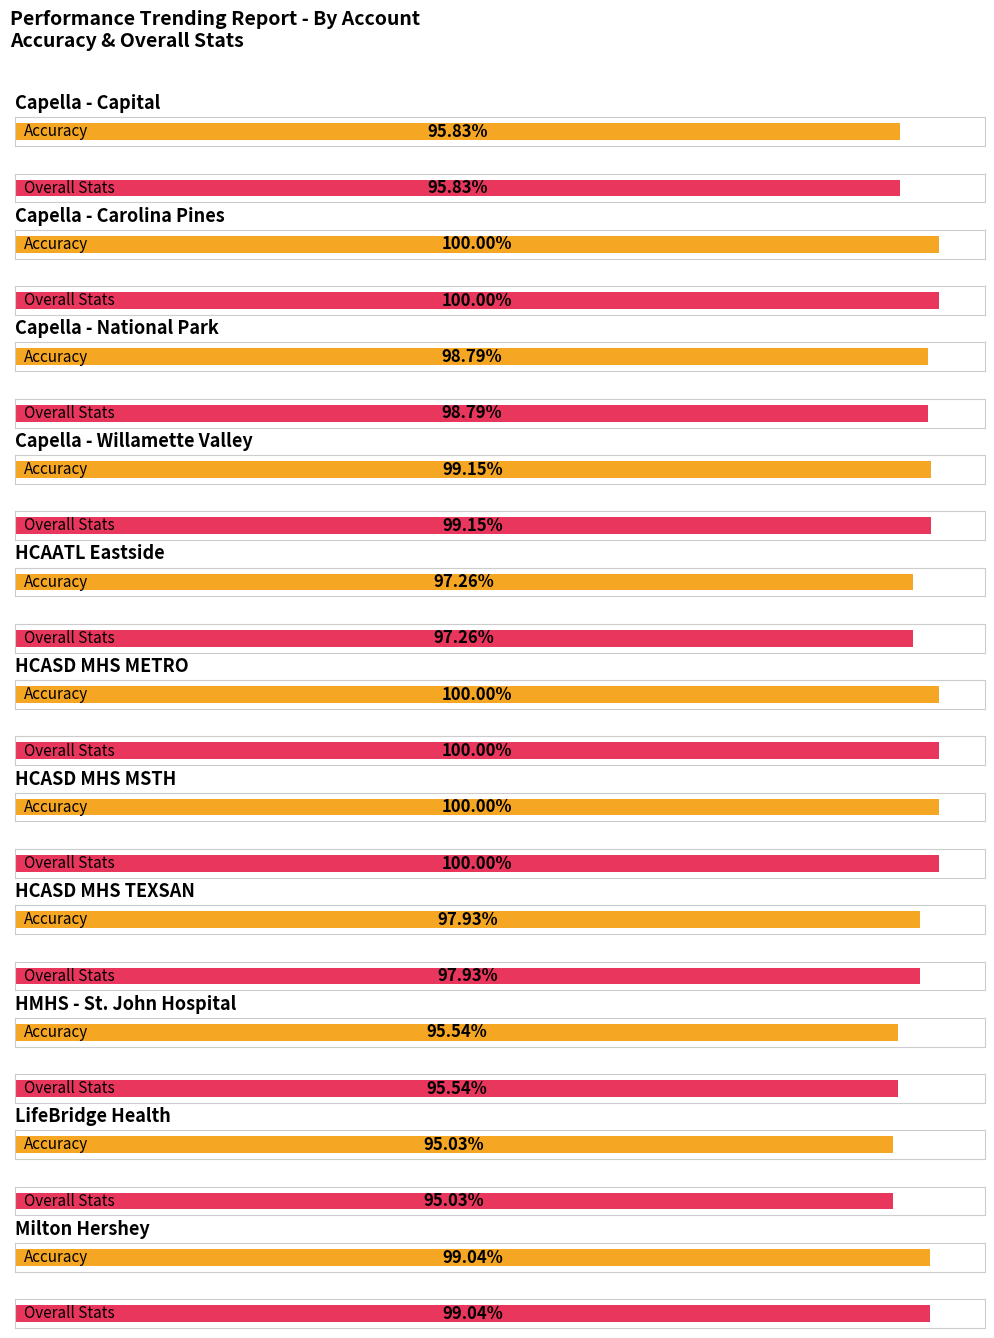

Between Capella - National Park and Milton Hershey, which series saw the biggest shift?

Accuracy